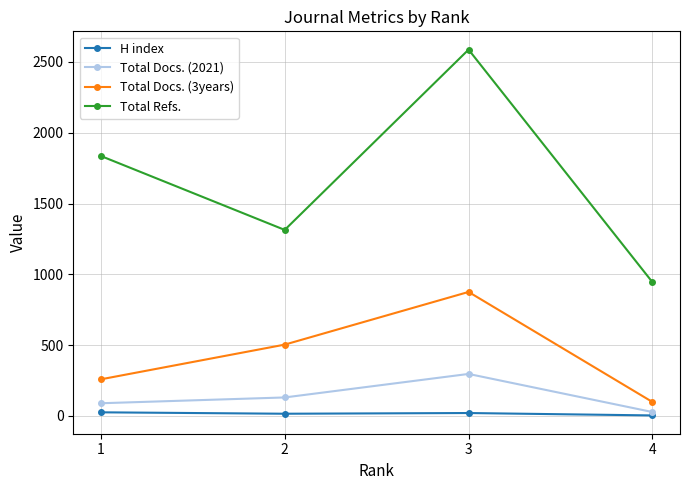

True or false: Total Refs. and Total Docs. (3years) intersect in this chart.

False